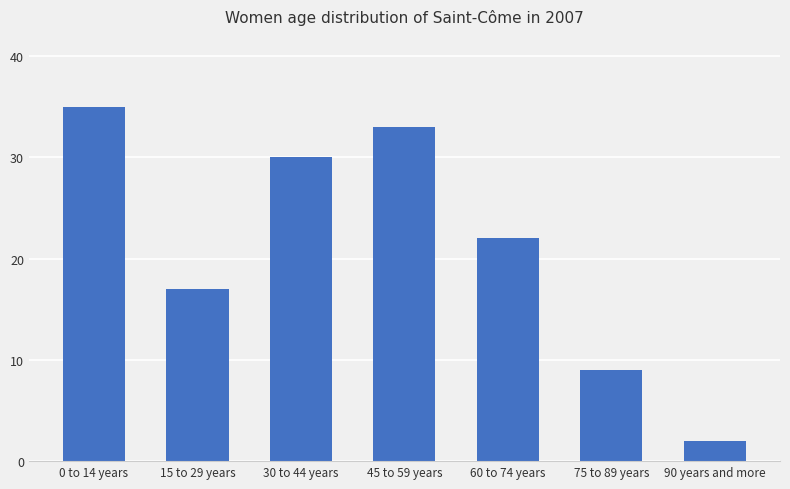

What is the change in value from 15 to 29 years to 30 to 44 years?

+13